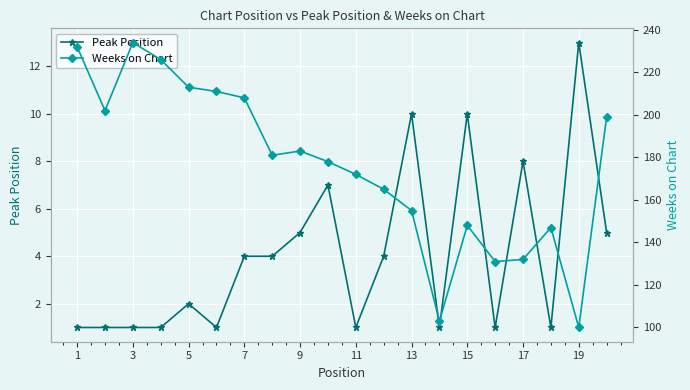

The value of Peak Position at 11 is 6. True or false?

False